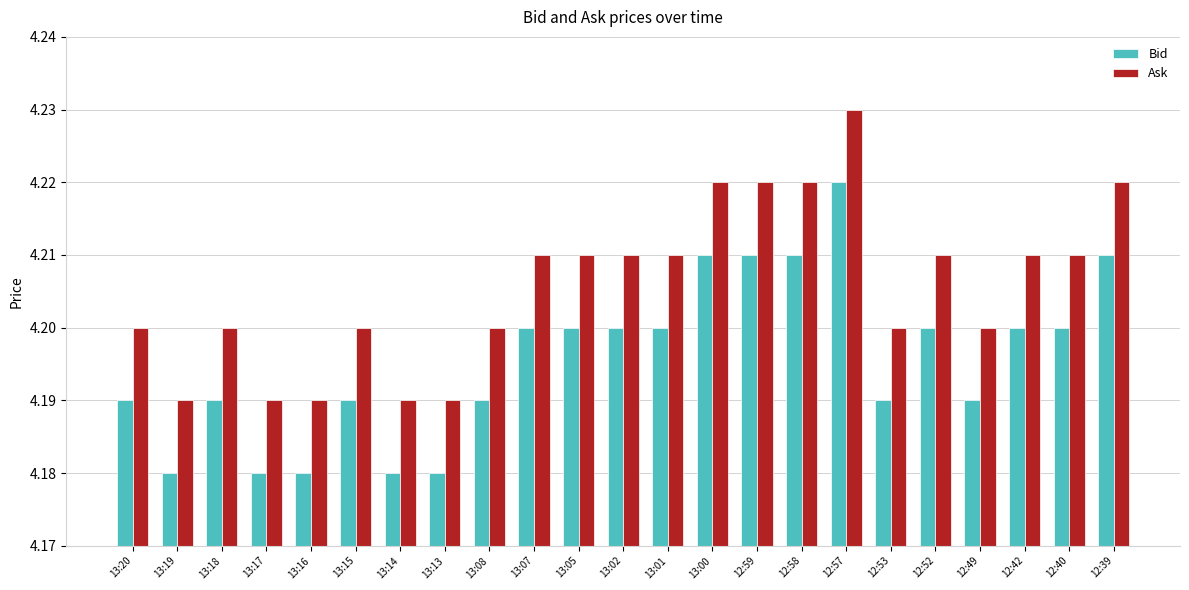

What is the total value across all series at 13:16?

8.4